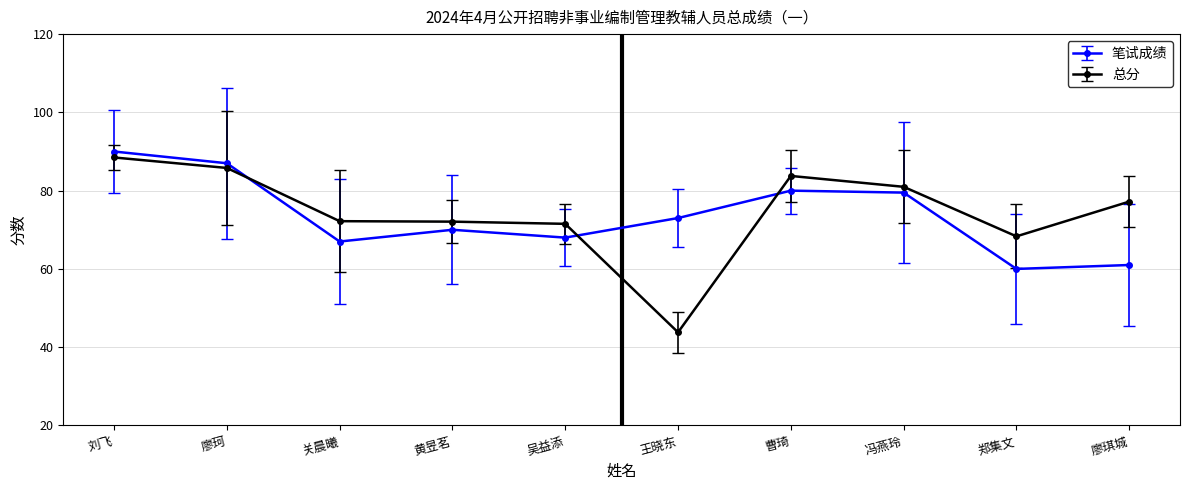

In 总分, how many points are lower than both neighbors (excluding endpoints)?

2